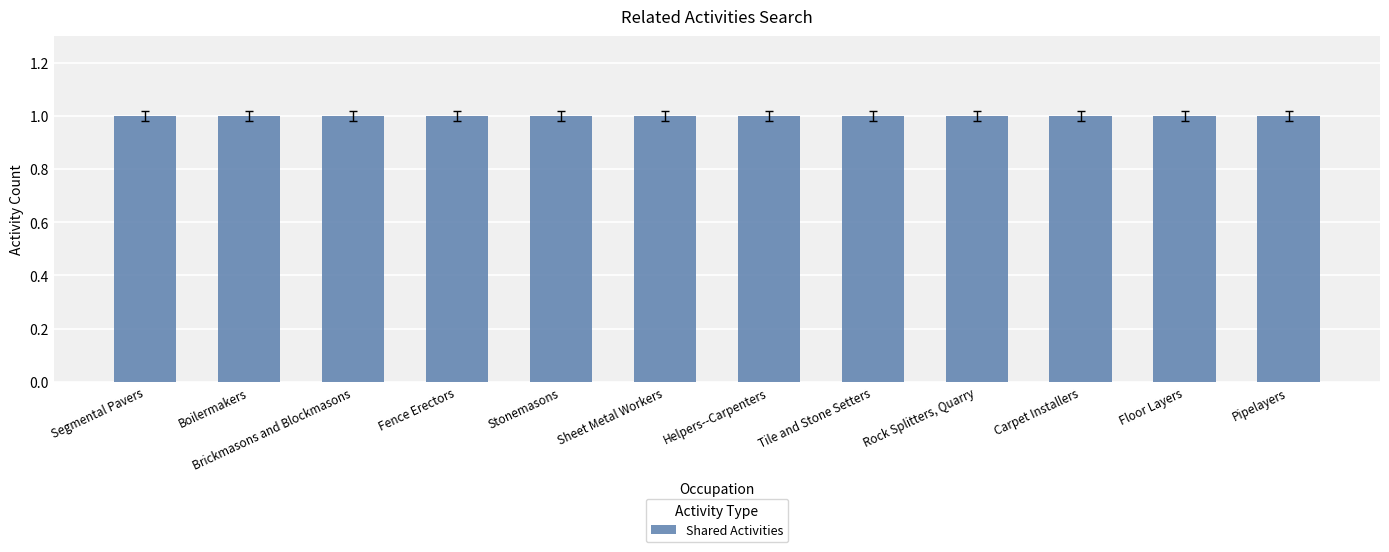

What is the value of the Similar Activities bar at the 5th from the left?

1